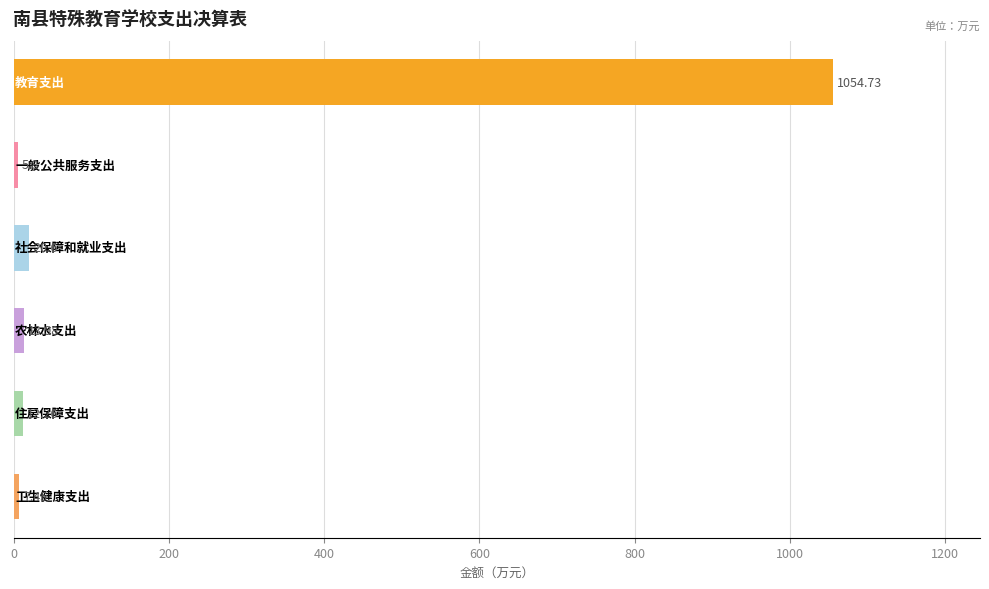

What is the difference between the second highest and minimum values?

14.8